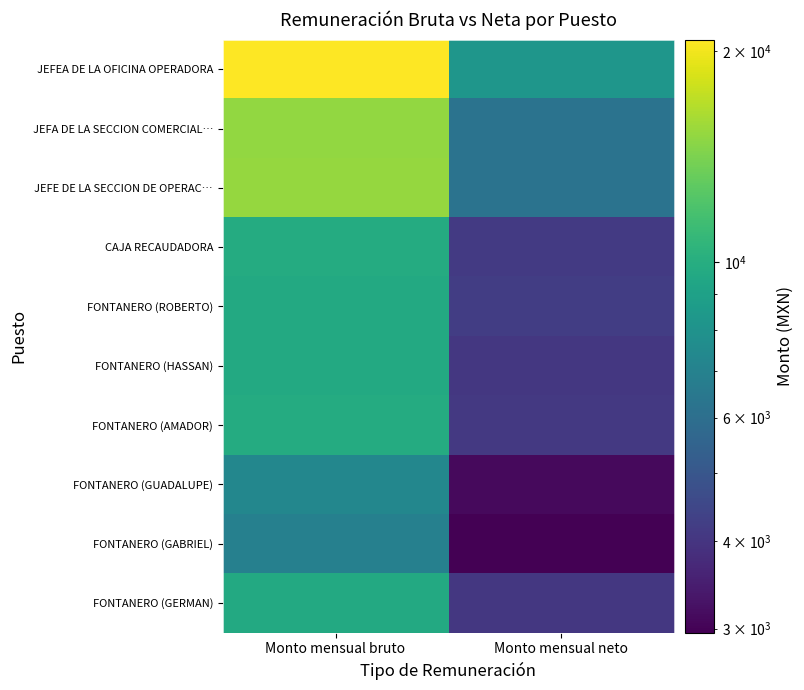

What is the spread (max minus min) of values at Monto mensual neto?

5302.2